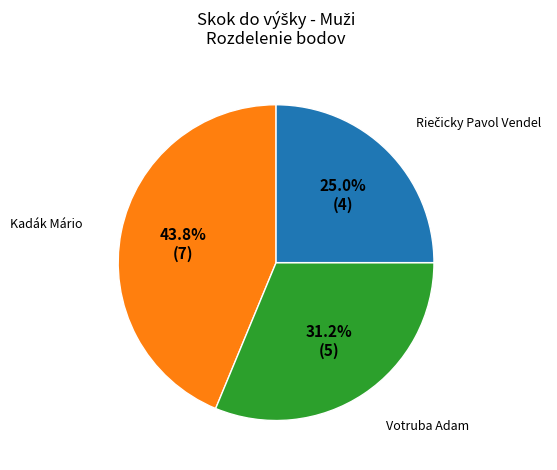

Is there a majority slice in this chart?

No